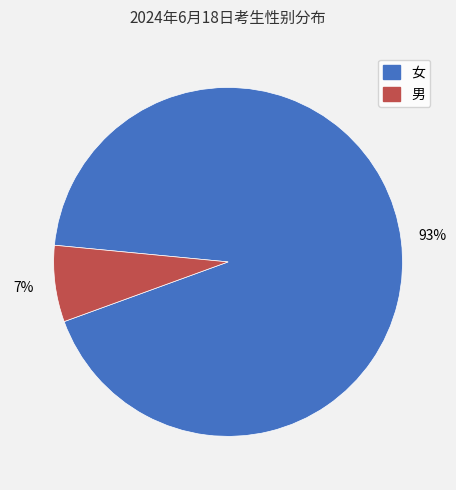

Is it true that 男 is 7% of the pie?

True